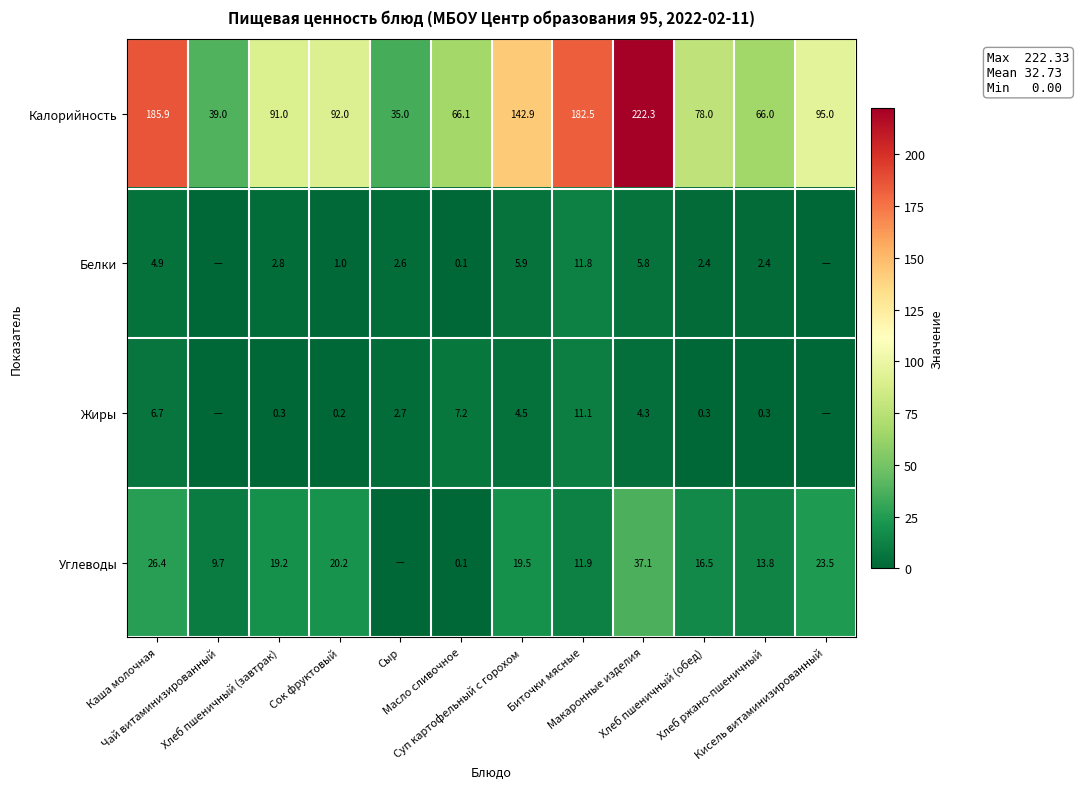

What is the sum of all Калорийность values?

1295.7